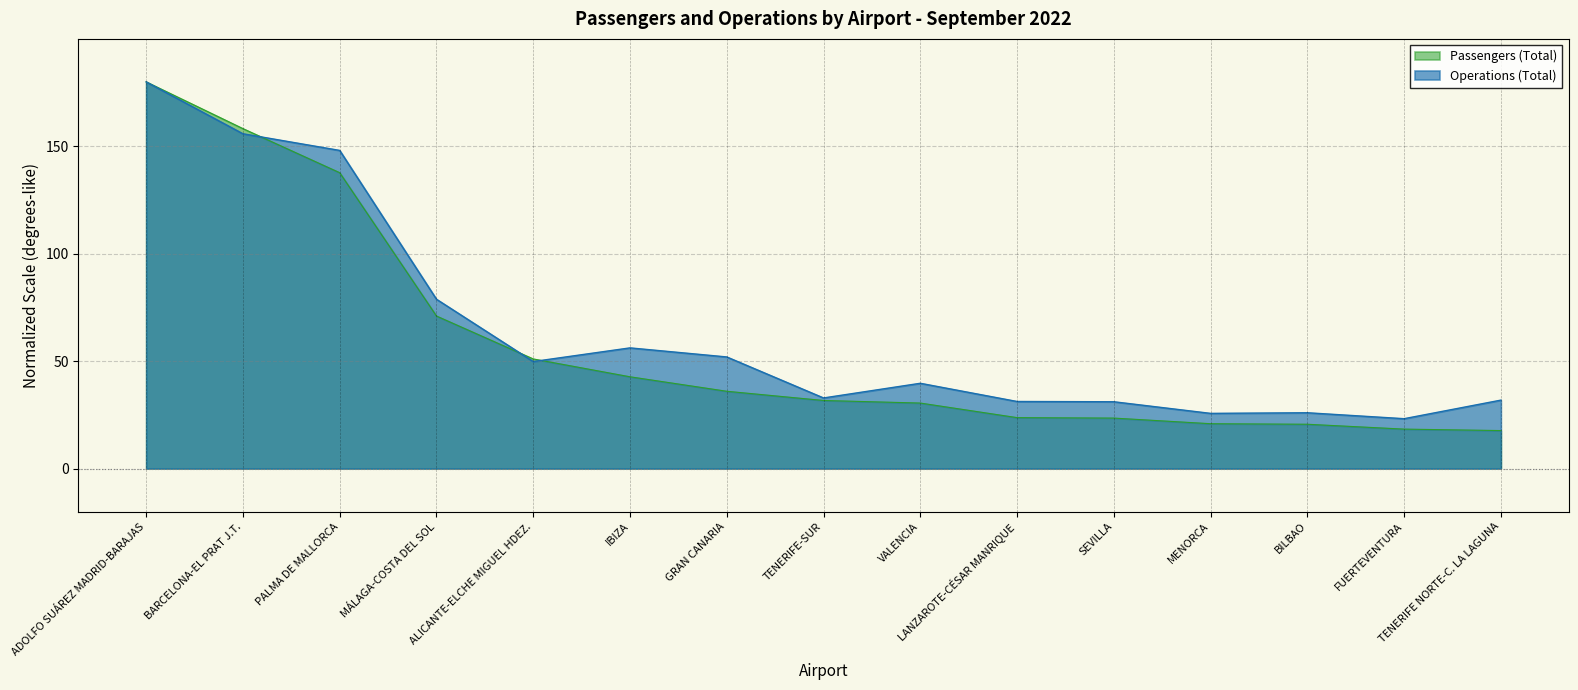

At which category does the chart reach its minimum across all series?

TENERIFE NORTE-C. LA LAGUNA